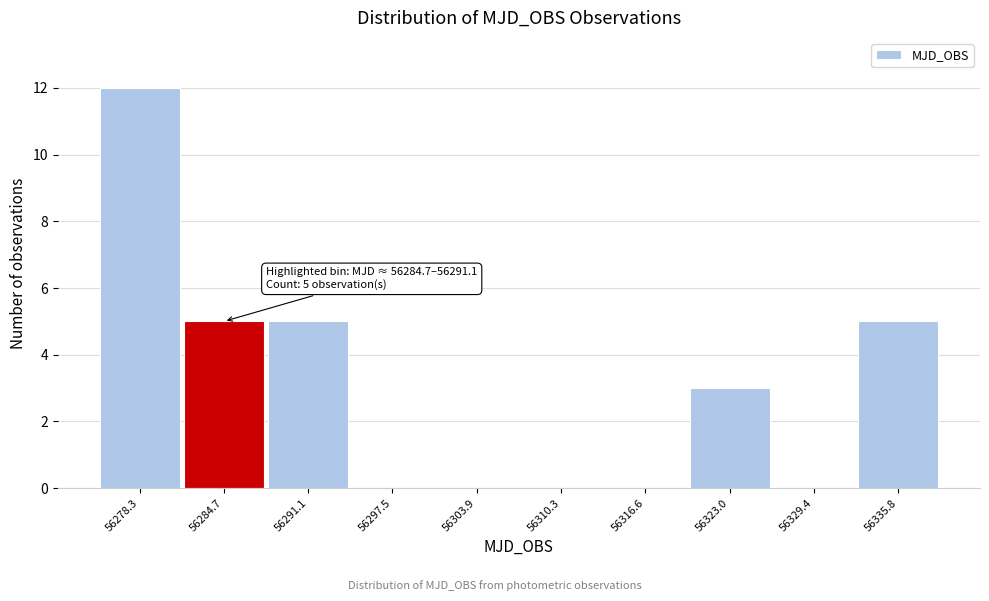

Reading left to right, what are all the values shown in this chart?

56278.3=12	56284.7=5	56291.1=5	56297.5=0	56303.9=0	56310.3=0	56316.6=0	56323.0=3	56329.4=0	56335.8=5